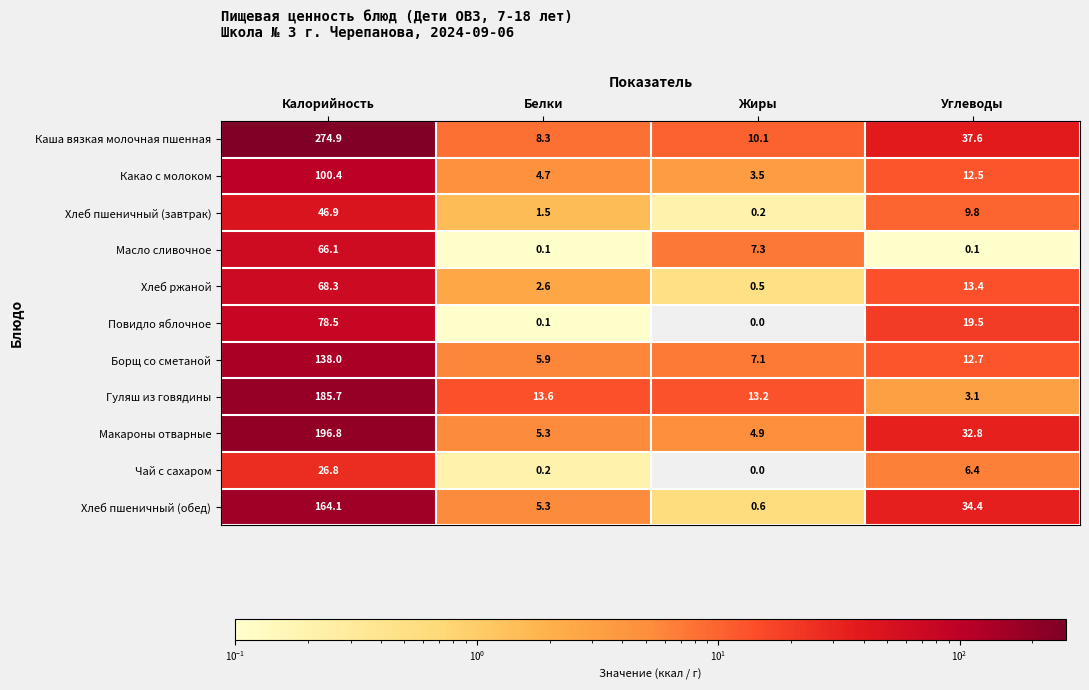

What is the difference between the second highest and minimum values in the Масло сливочное series?

7.2